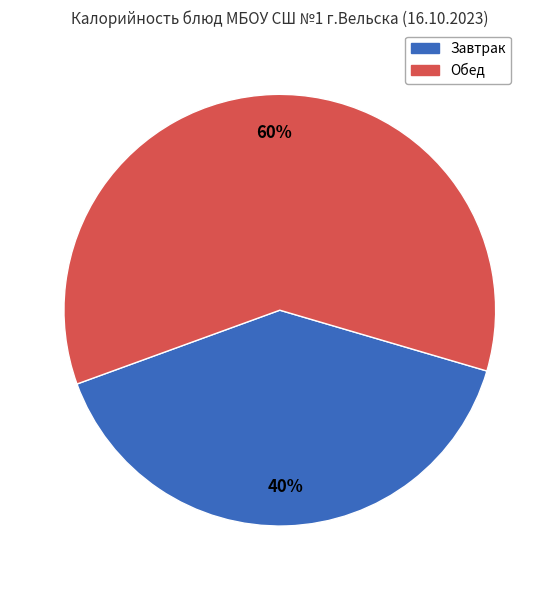

To the nearest percent, what is the average slice percentage?

50%